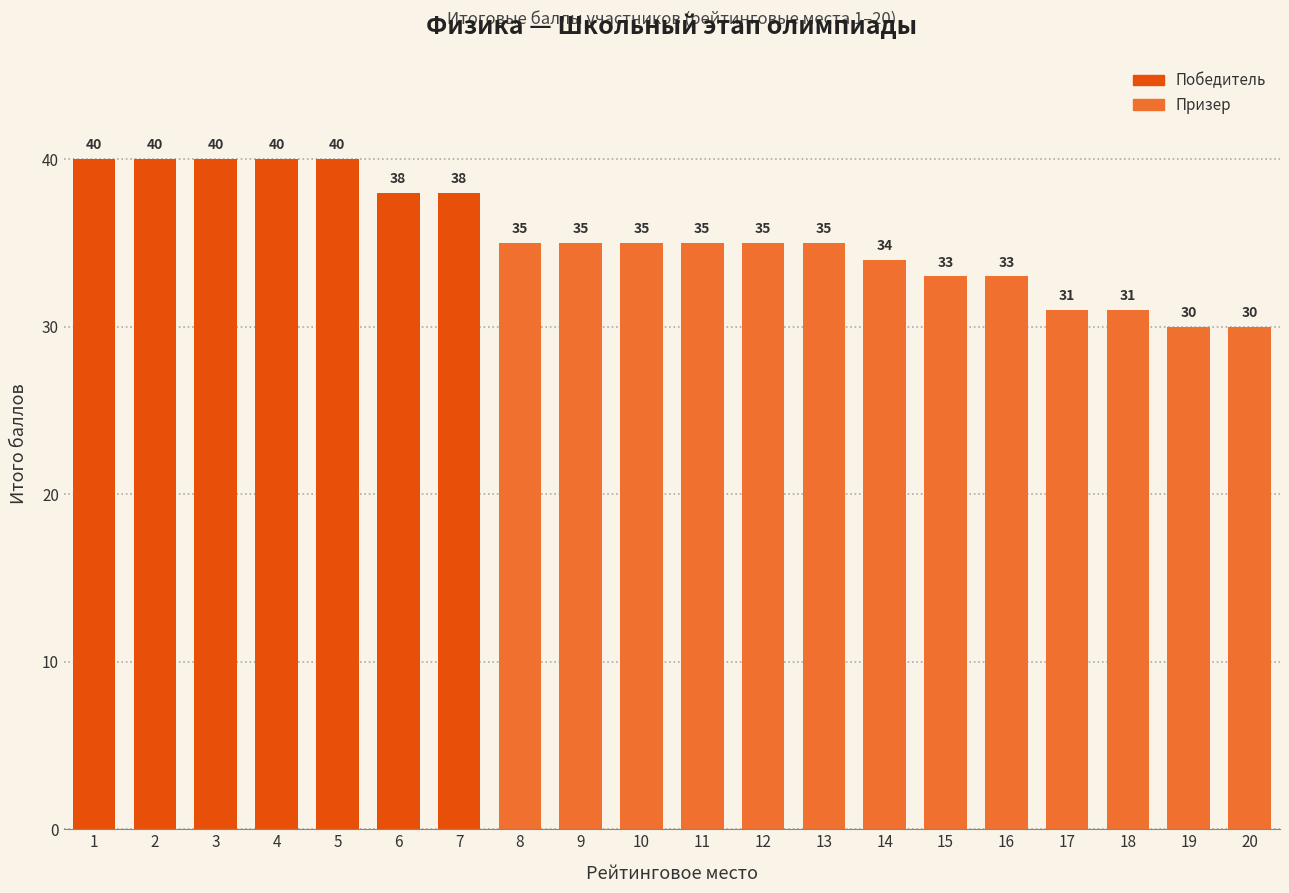

What is the smallest value displayed?

30